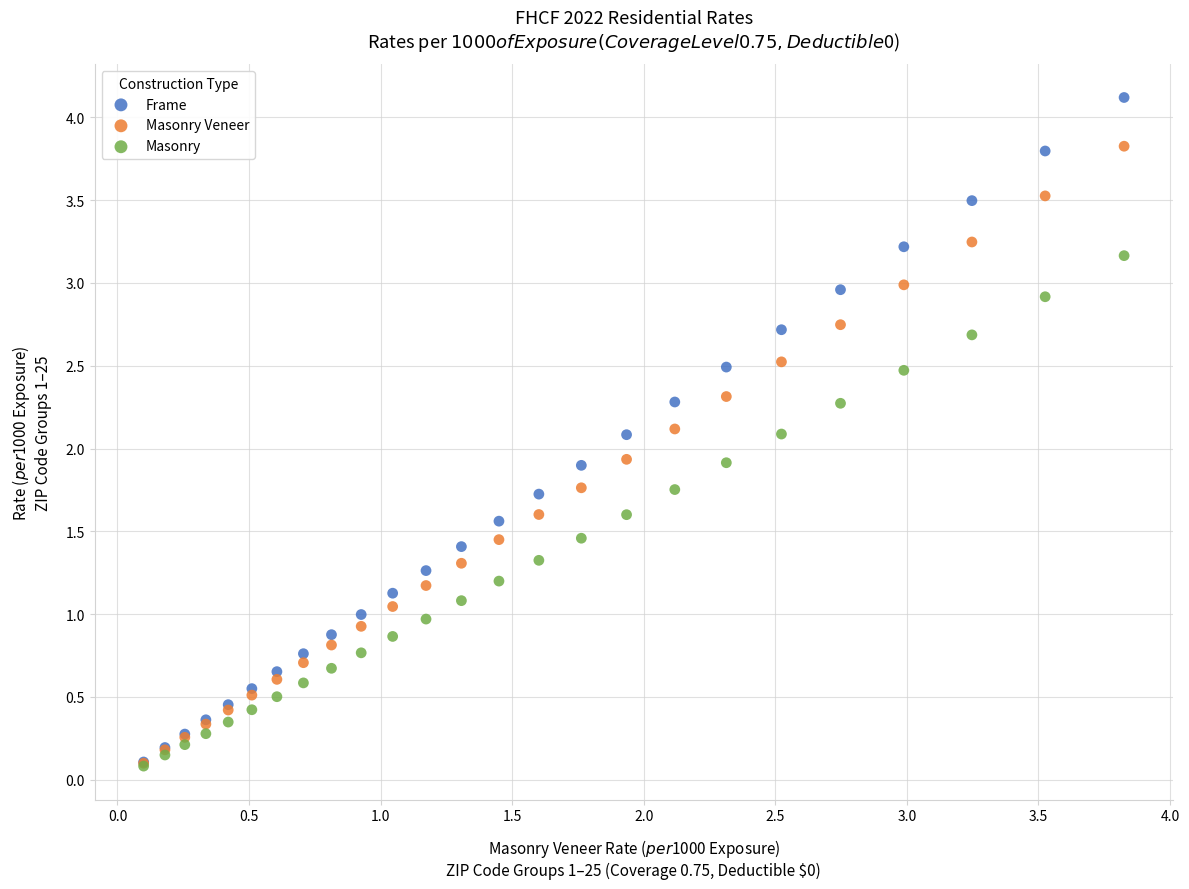

What are all the series names shown in the legend?

Frame, Masonry Veneer, Masonry